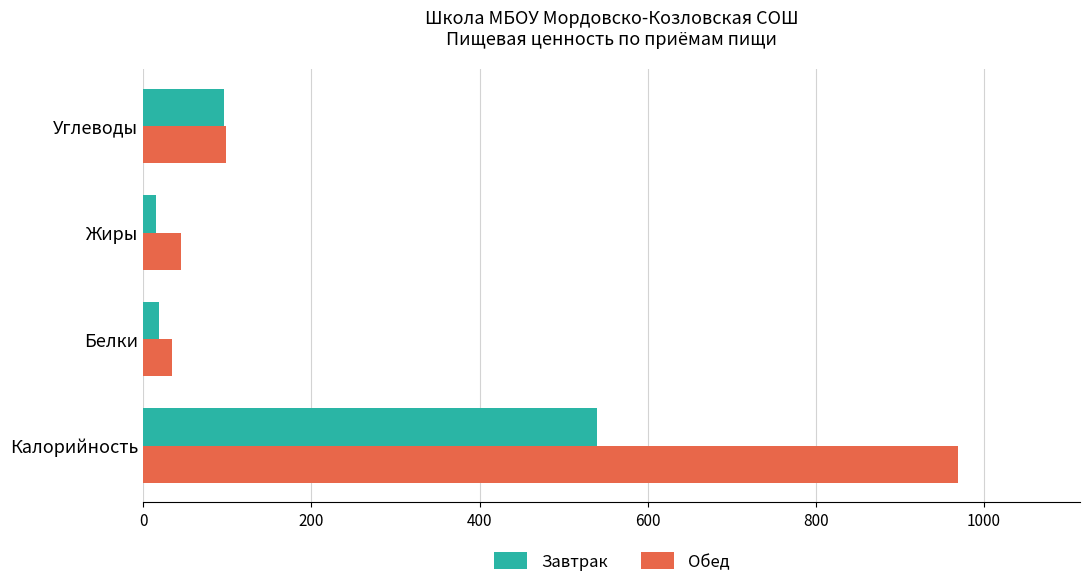

Which series has the largest total across all categories?

Обед